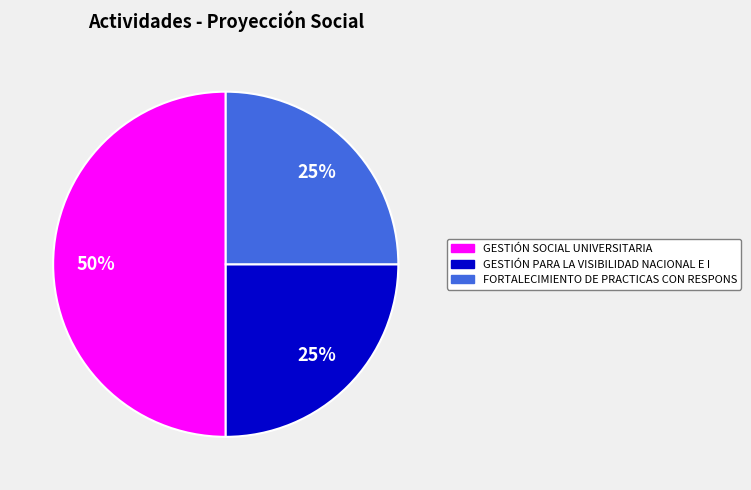

To the nearest percent, what is the average slice percentage?

33%